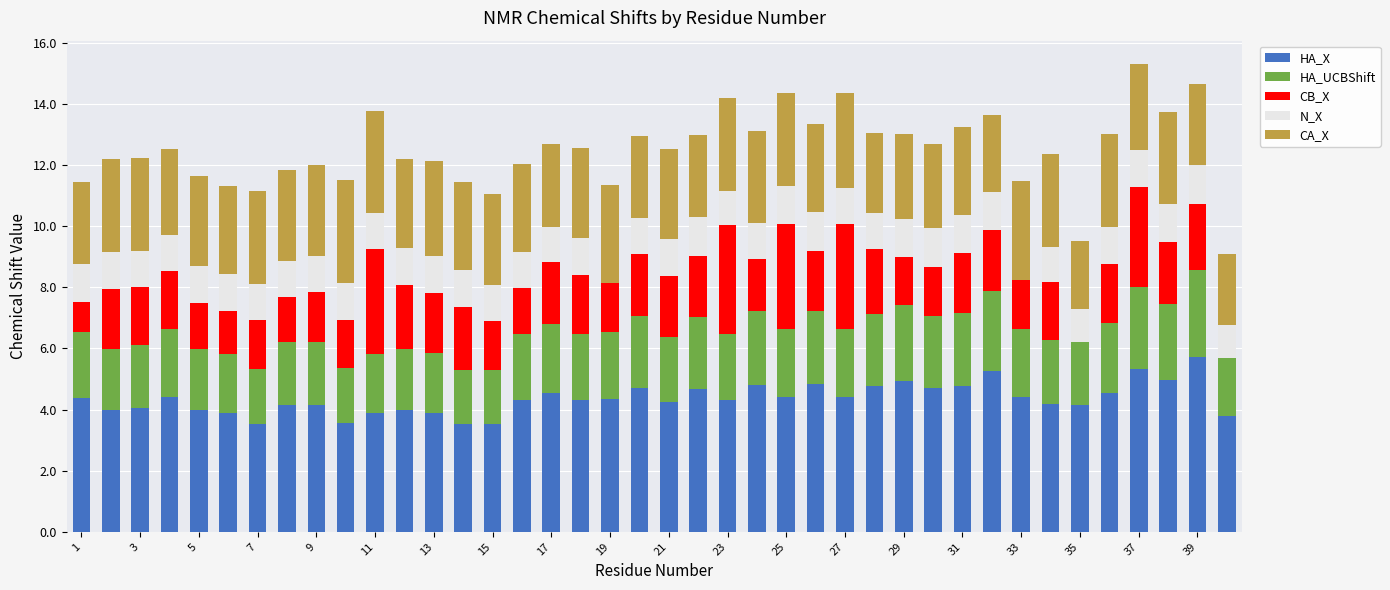

What is the sum of all N_X values?

45.5